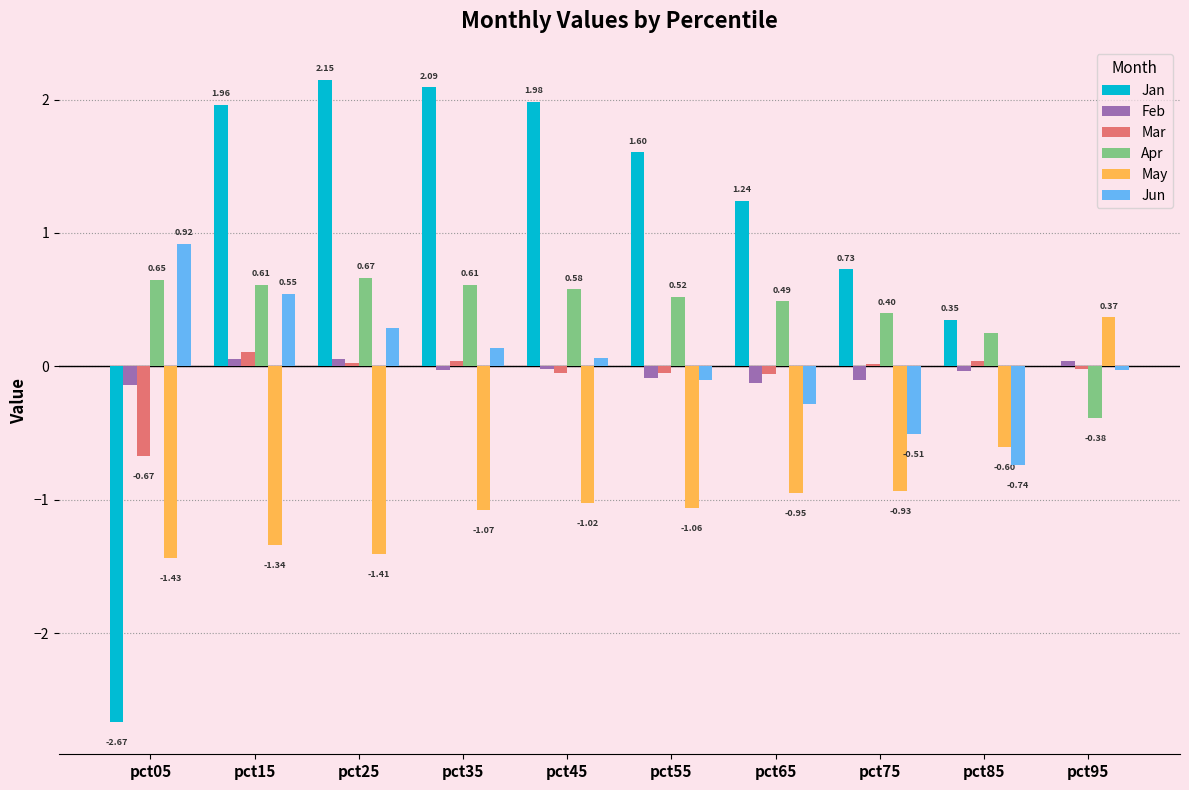

Which series changed the most between pct05 and pct45?

Jan